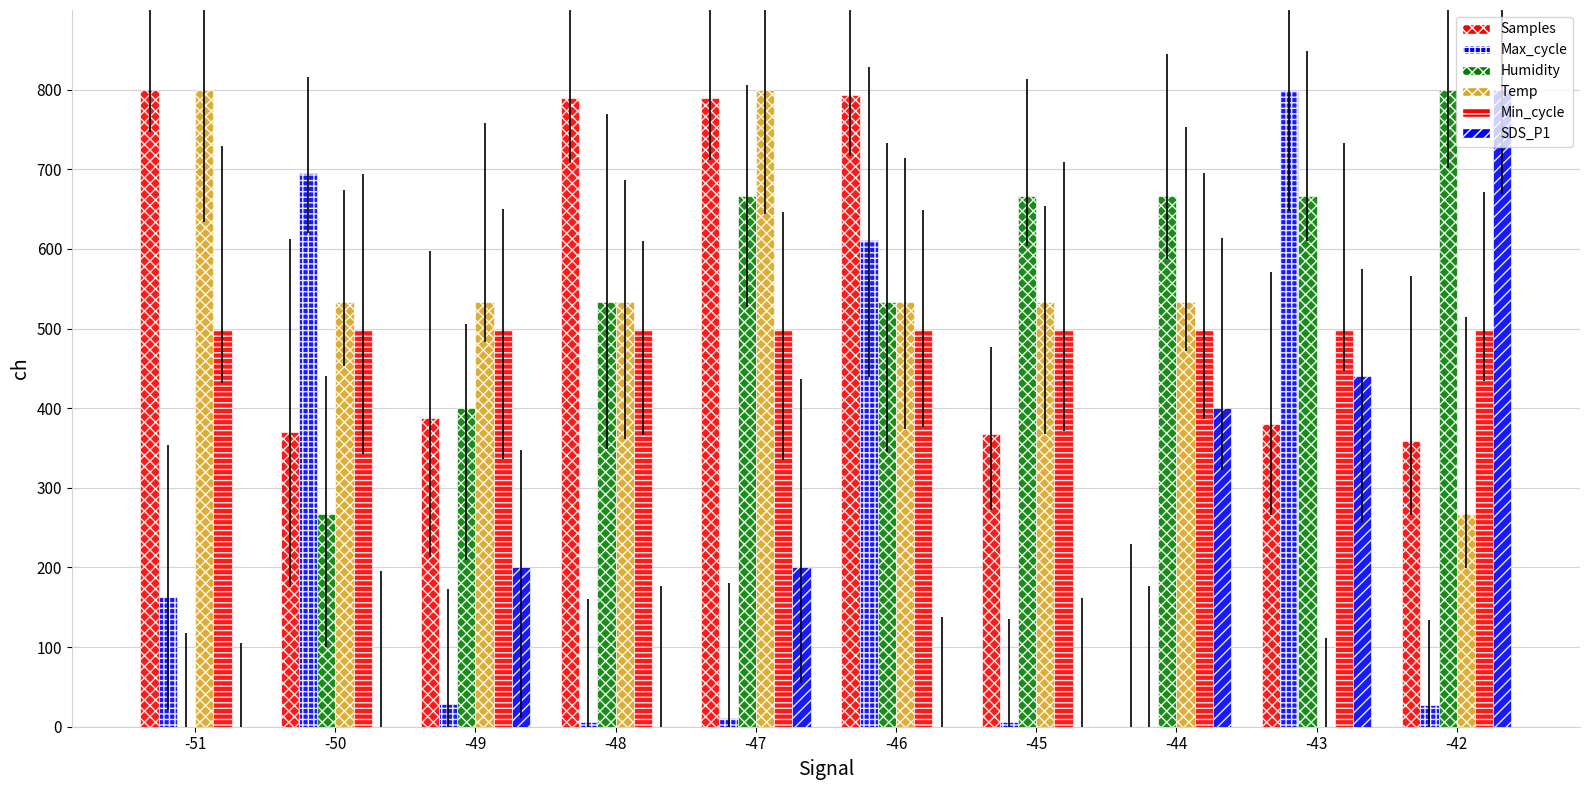

What is the total value across all series at -44?

2100.0